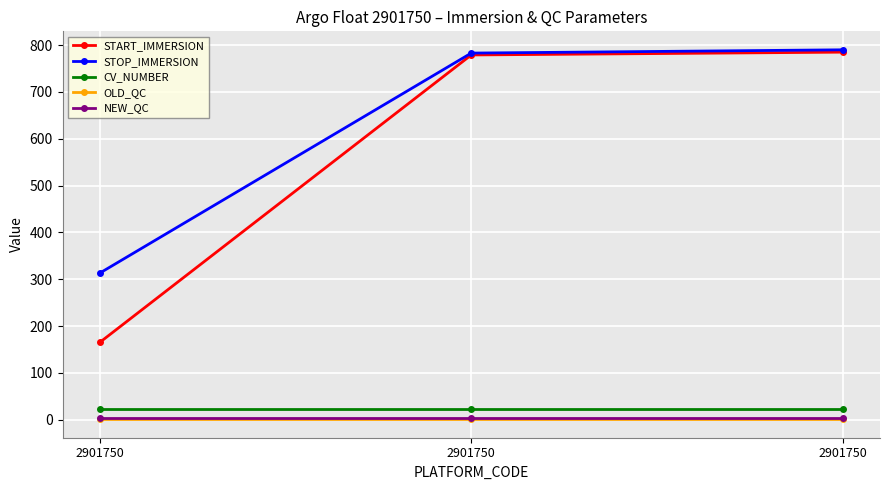

List the series in order of their peak value, lowest first.

OLD_QC, NEW_QC, CV_NUMBER, START_IMMERSION, STOP_IMMERSION